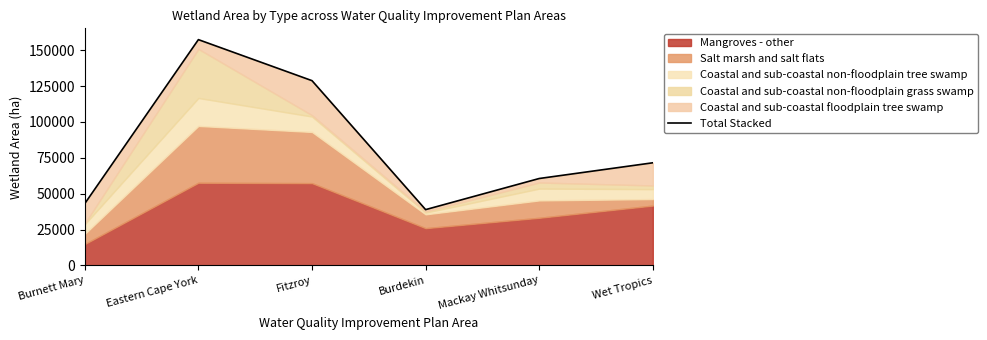

What is the change in value from Eastern Cape York to Wet Tropics?

-85822